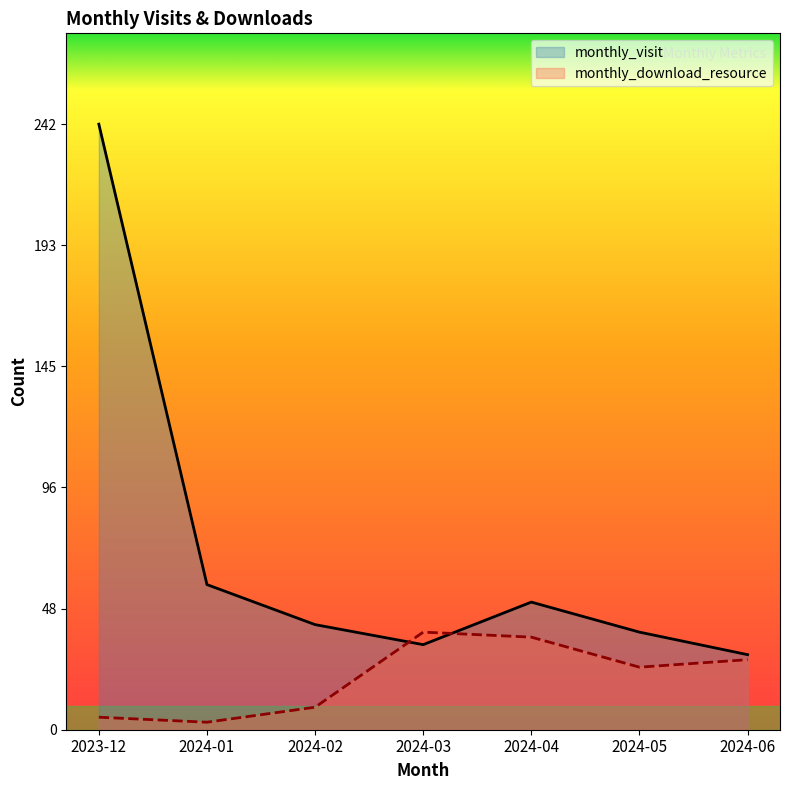

How many data points in monthly_visit are less than 42?

3